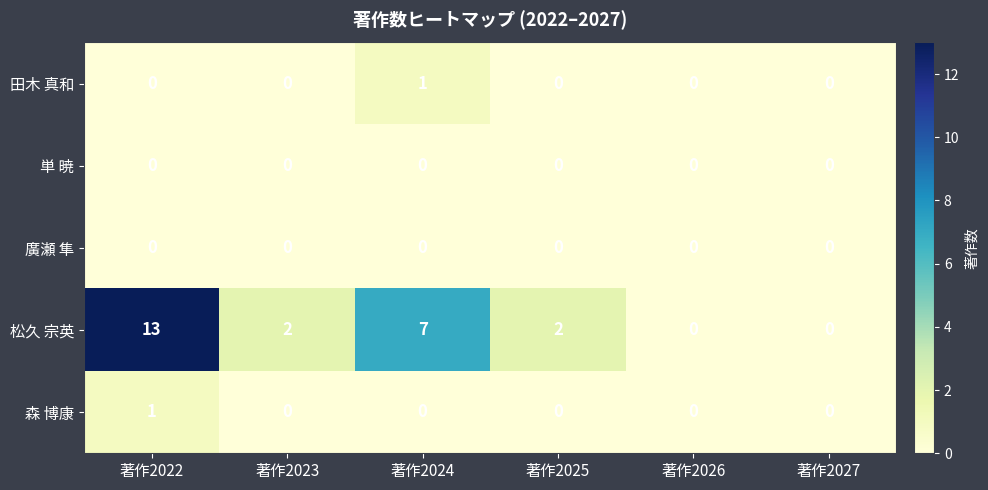

Between 著作2024 and 著作2025, which series saw the biggest shift?

松久 宗英